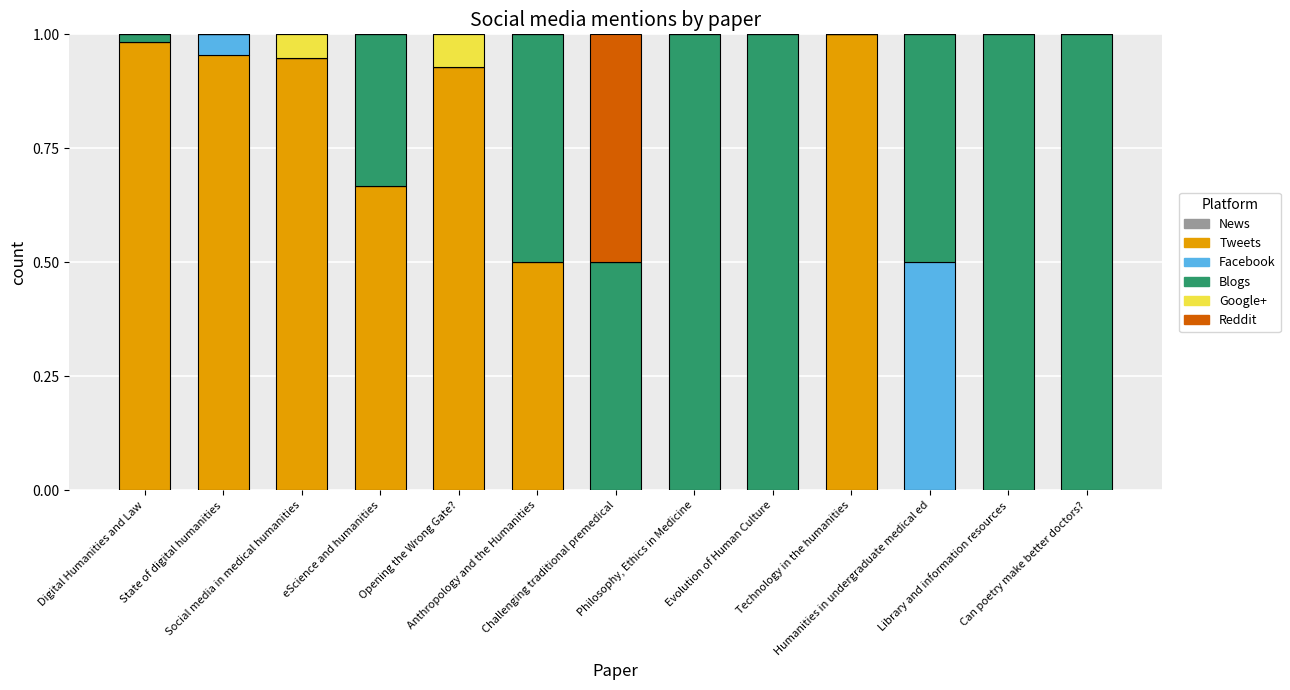

Are the bars grouped side by side (vs. stacked)?

No